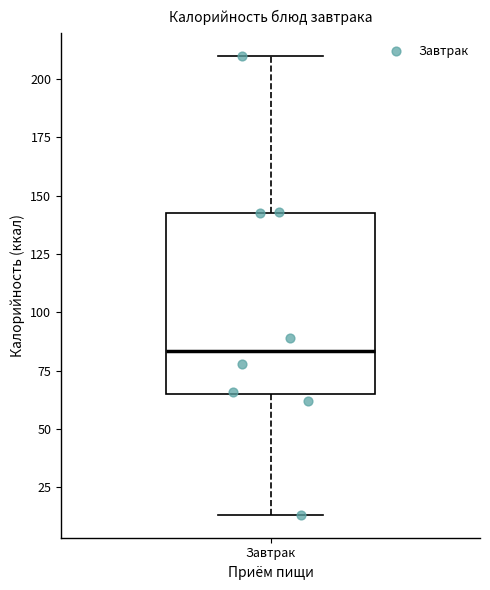

Where does the median line of the box for Завтрак sit on the y-axis? The values are not printed on the chart, so give them approximately, as read against the axis.

85